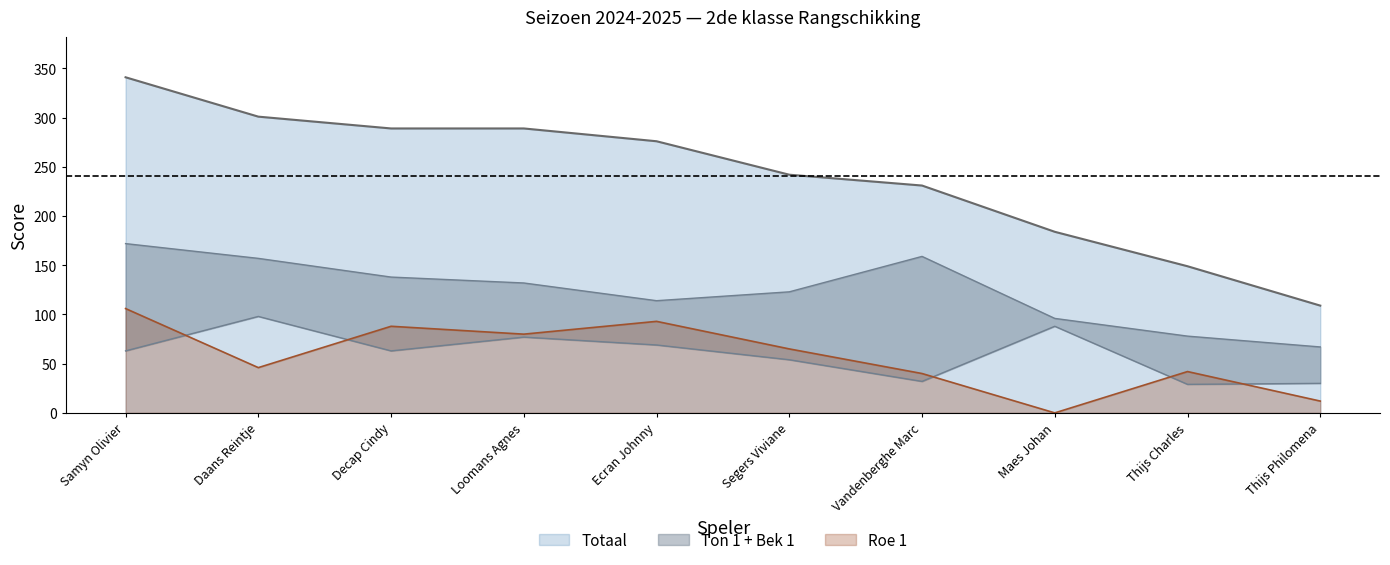

What is the sum of all Roe 1 values?

572